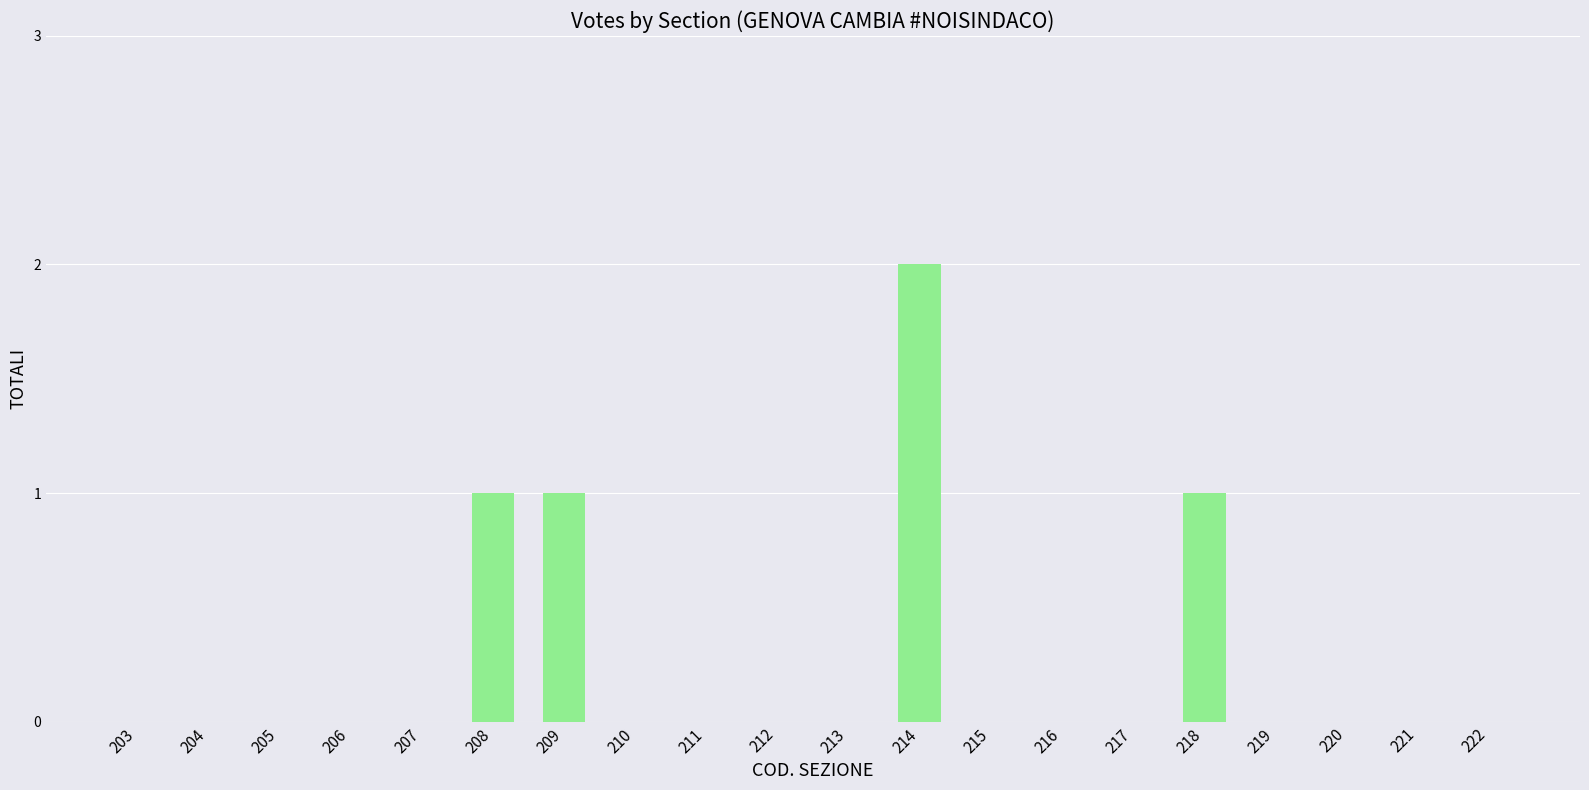

The value at 203 is -1. True or false?

False